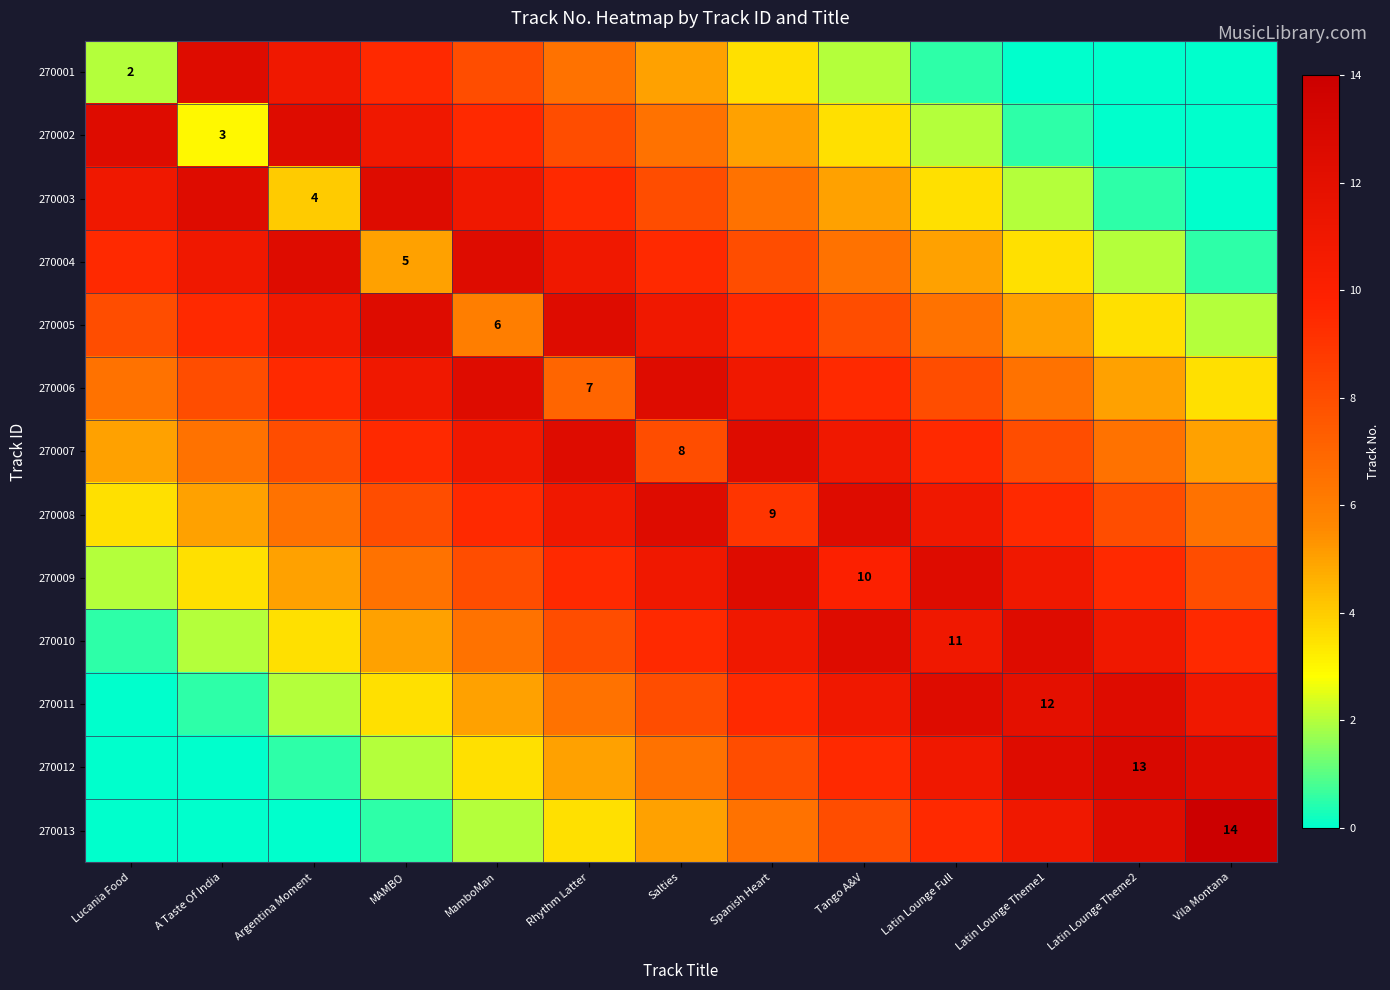

At which label does 270004 first exceed 8?

Lucania Food